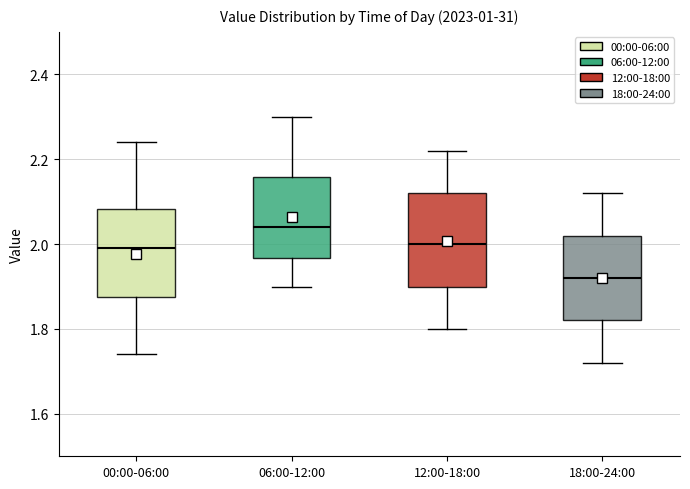

Which box has the lowest median line?

18:00-24:00